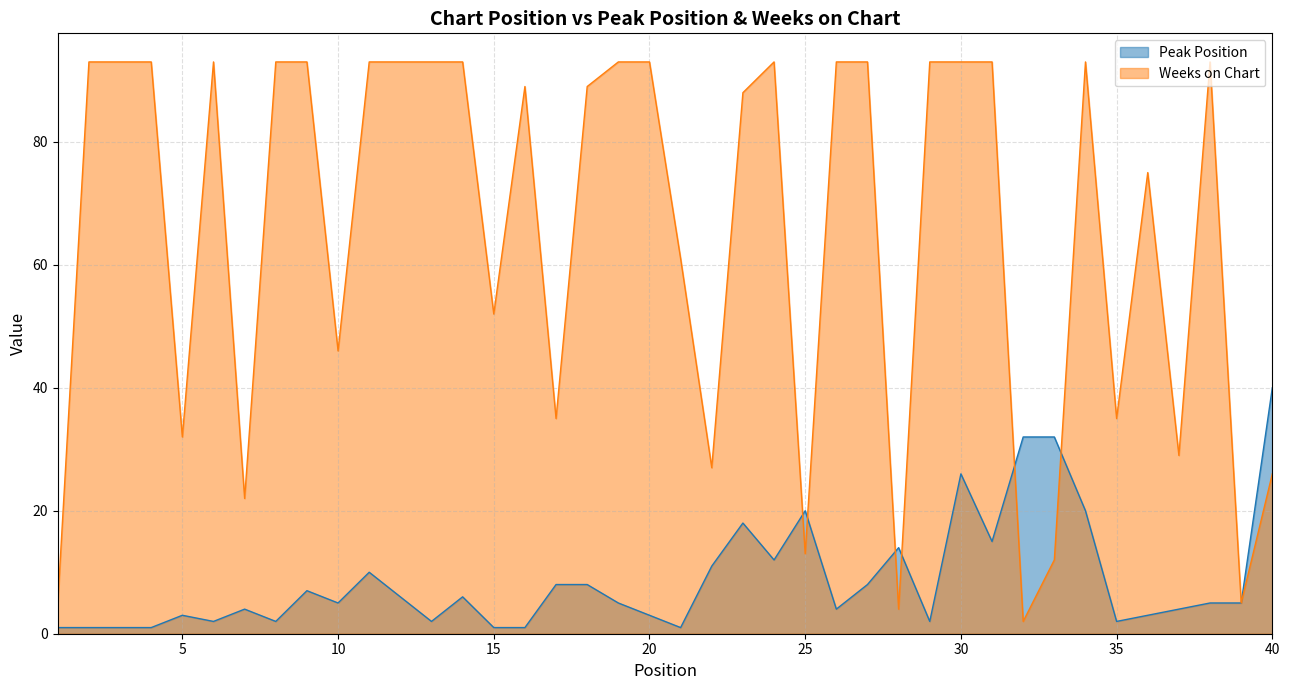

Which category has the highest value in the Weeks on Chart series?

2